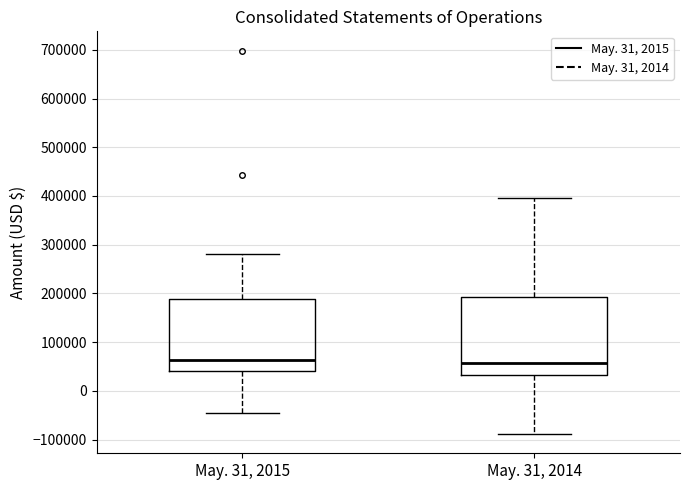

Reading left to right, read every box against the y-axis: the position of its median line, the range the box covers, and the ends of its whiskers. The values are not printed on the chart, so give them approximately, as read against the axis.

May. 31, 2015: median 60000, box 40000 to 190000, whiskers -50000 to 280000
May. 31, 2014: median 60000, box 30000 to 190000, whiskers -90000 to 400000